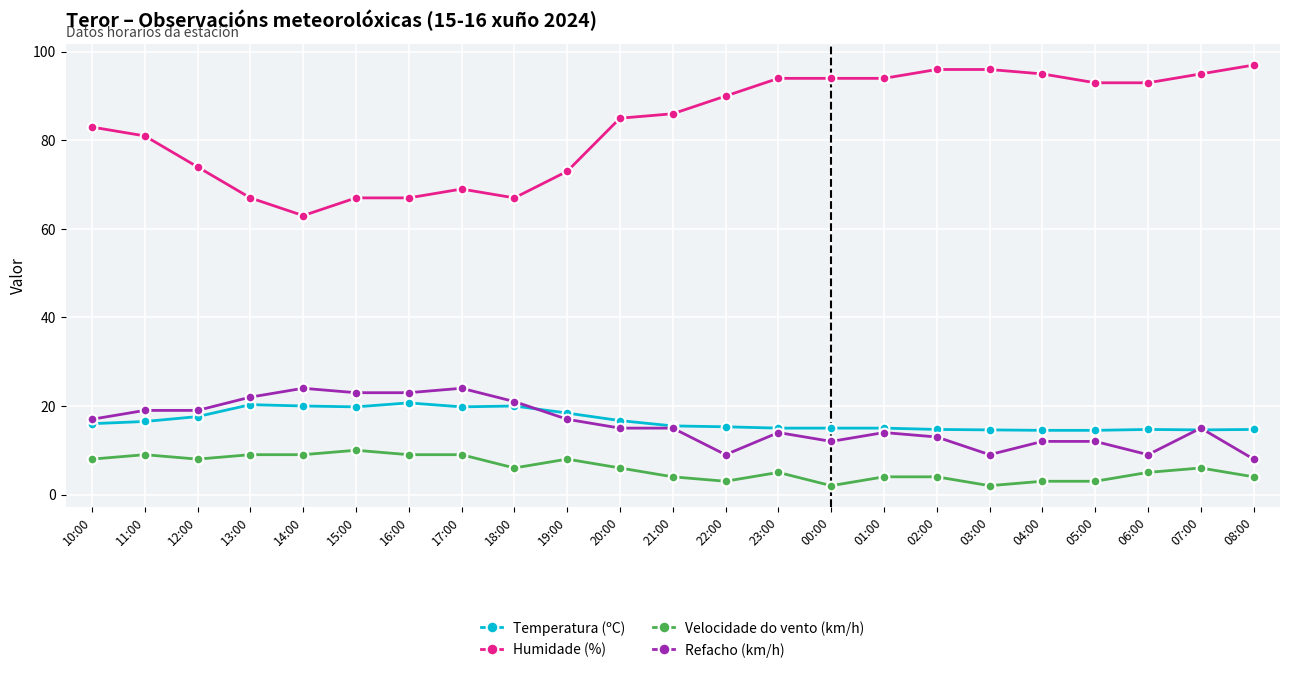

At which label does Temperatura (ºC) first exceed 15?

10:00